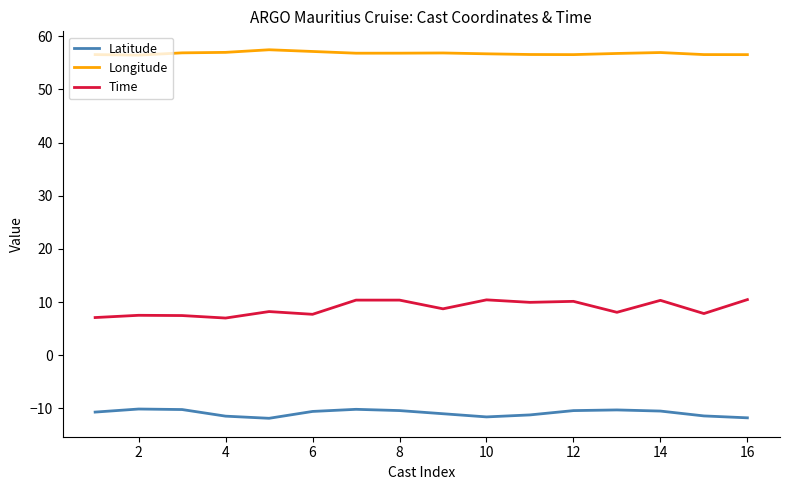

Which series has the widest spread of values?

Time